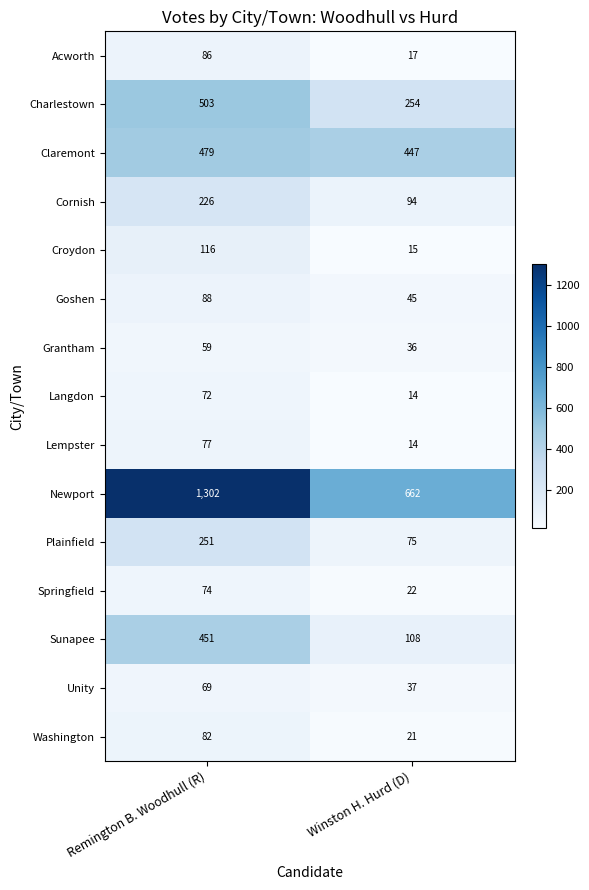

The Unity series shows 65 at Winston H. Hurd (D). True or false?

False